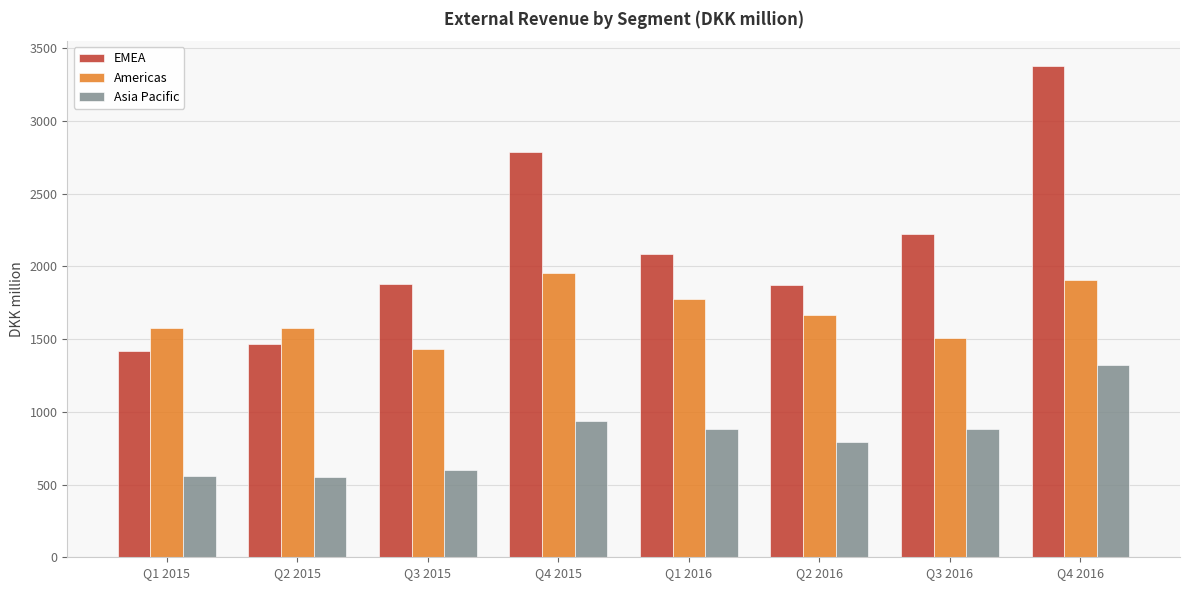

Count the number of data series in this chart.

3